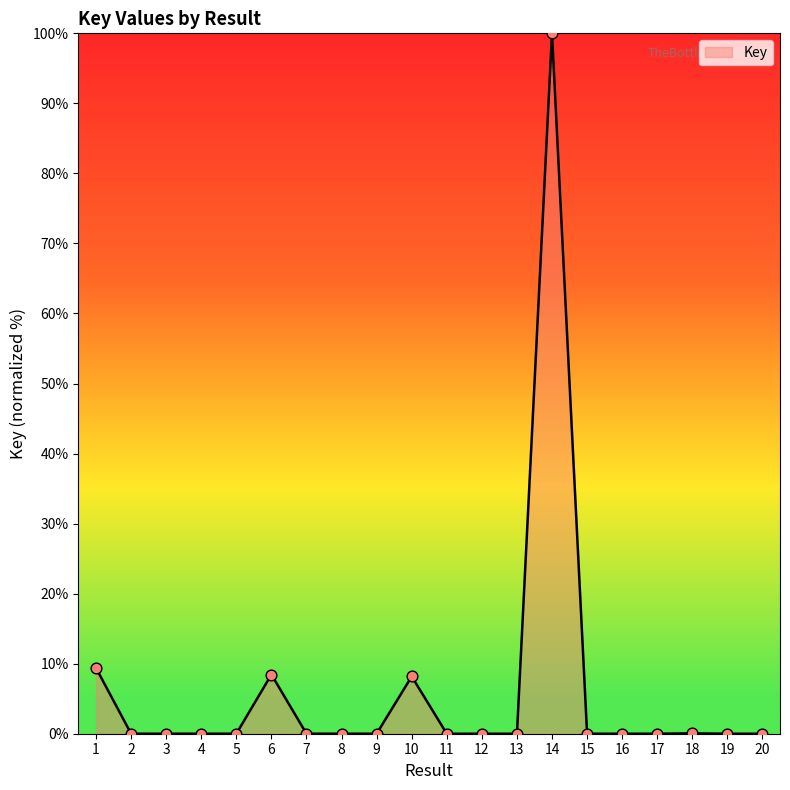

What is the change in value from 1 to 18?

-9.3